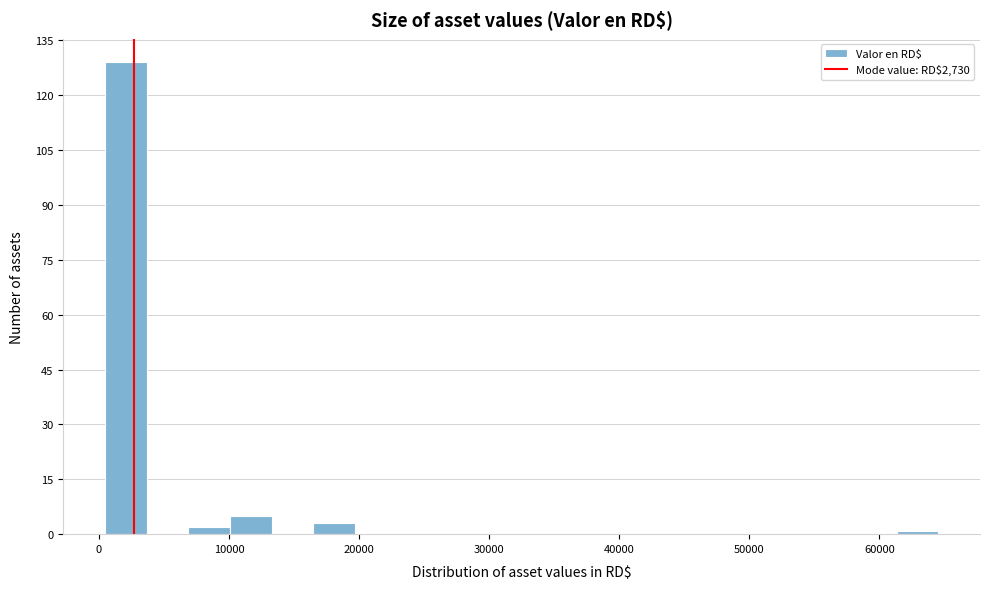

Around what value on the x-axis is the tallest bar? Give the approximate position of its centre, as read against the axis.

2000